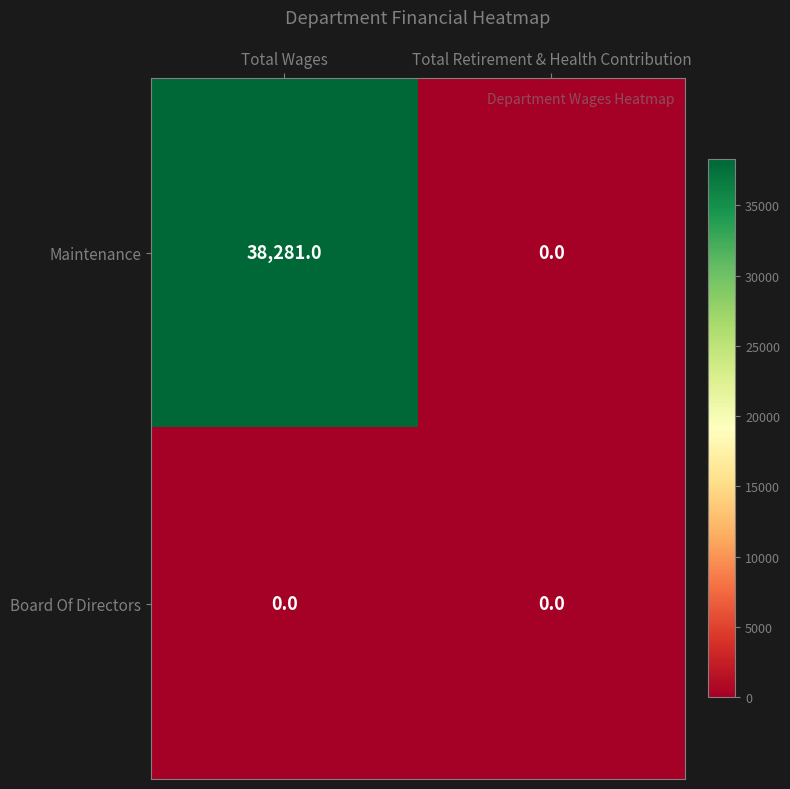

What is the sum of all Maintenance values?

38281